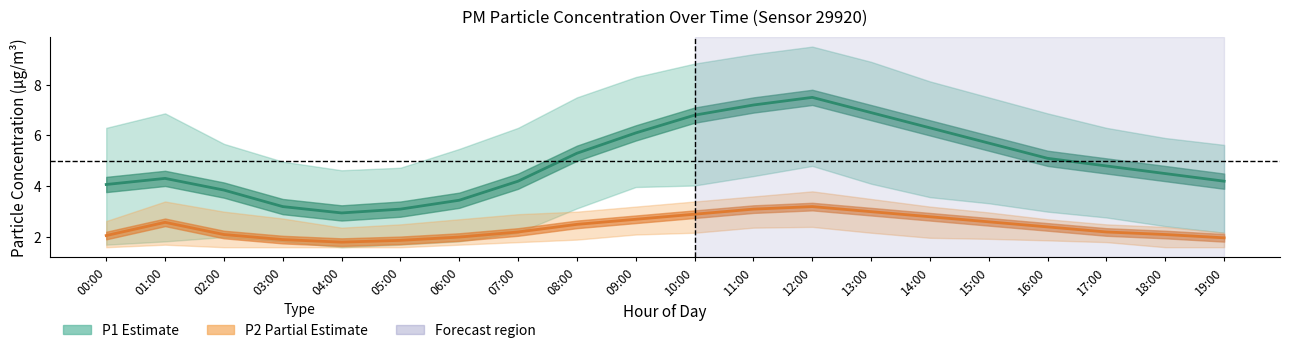

What is the sum of all P1 (PM10) values?

99.5